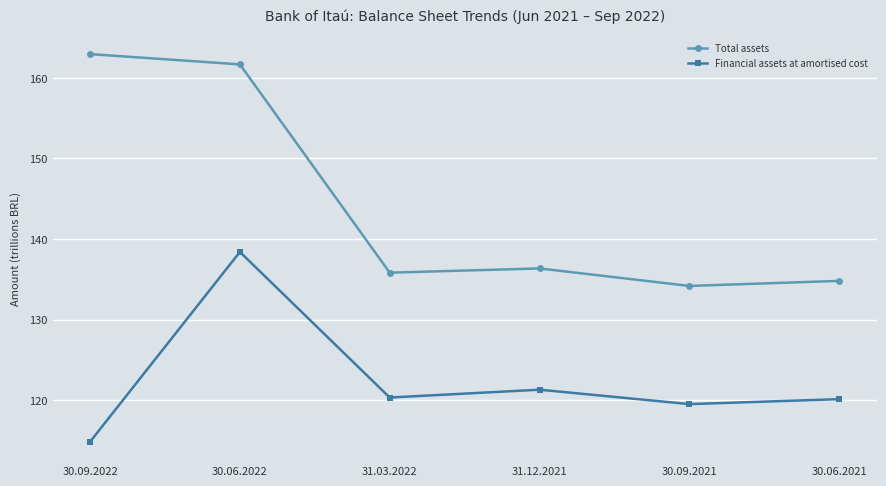

In Financial assets at amortised cost, how many points are higher than both neighbors (excluding endpoints)?

2